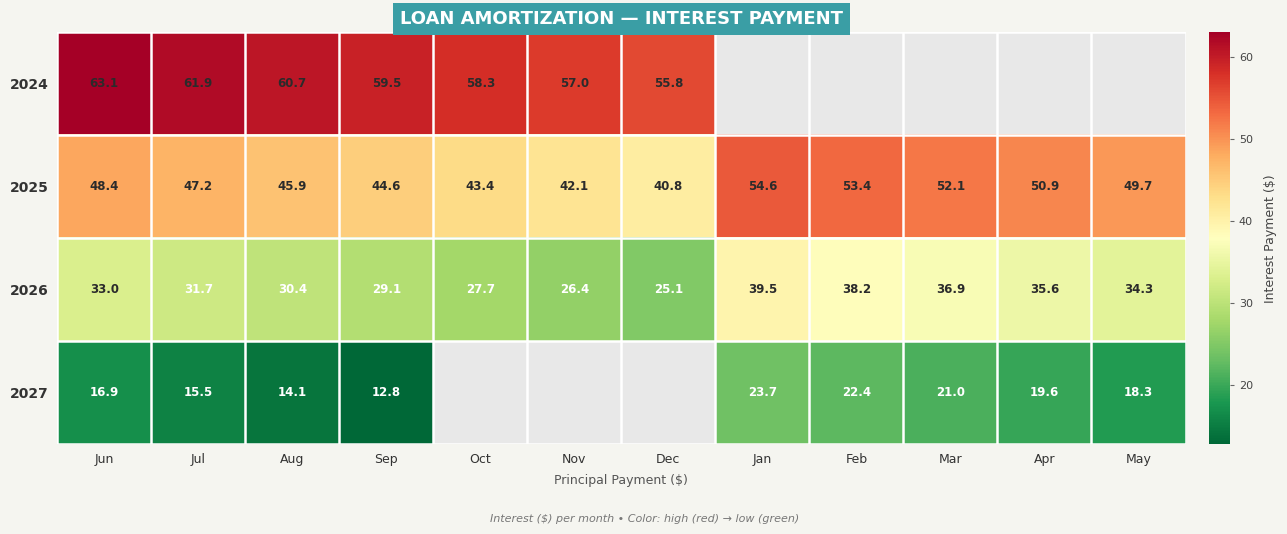

The 2026 series shows 16.8 at Aug. True or false?

False